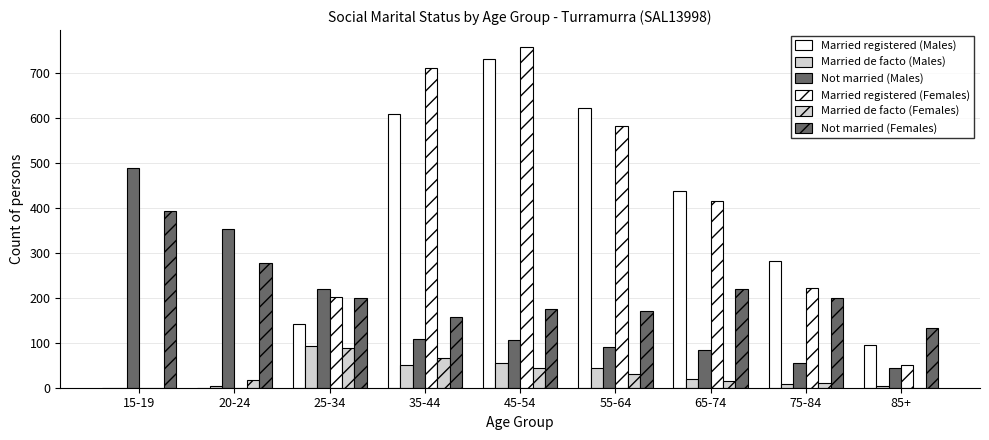

Count the number of categories in the chart.

9